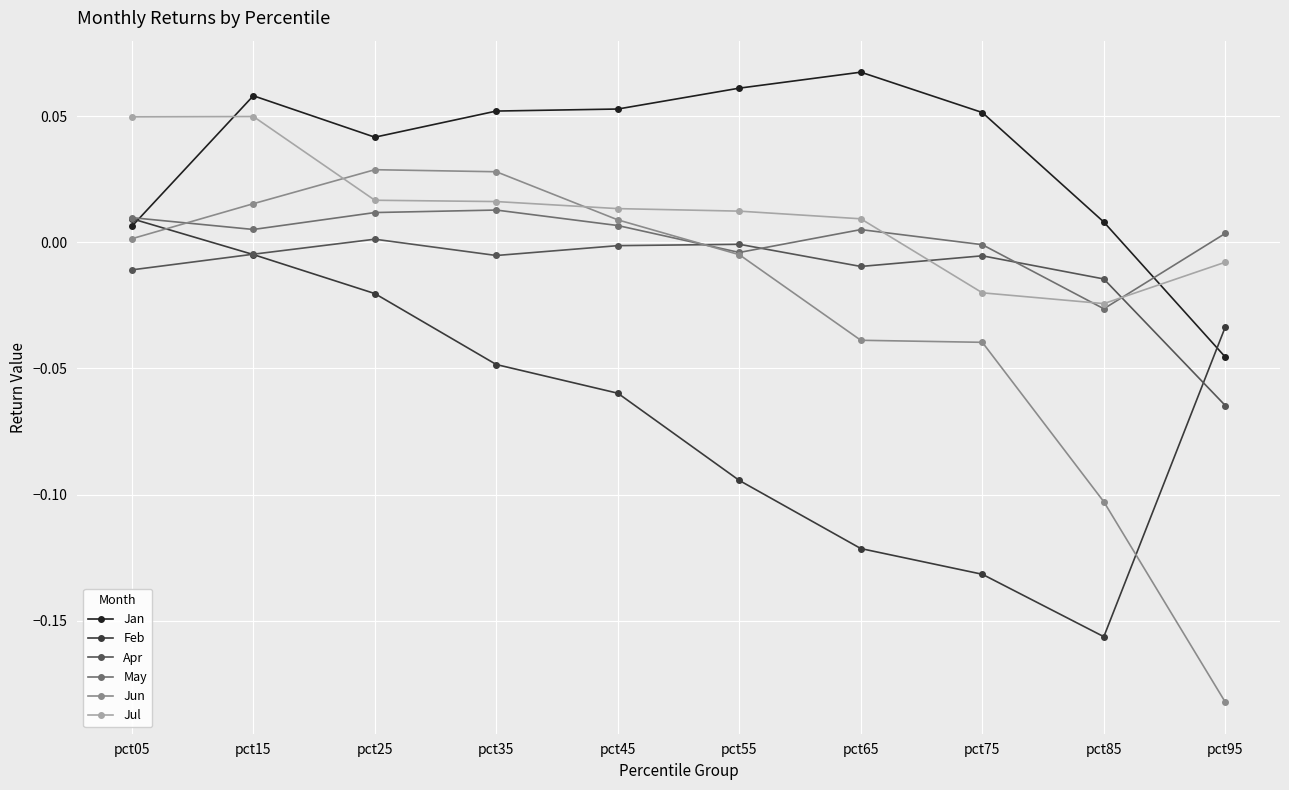

Rank the series at pct35 from highest to lowest value.

Jan, Jun, Jul, May, Apr, Feb